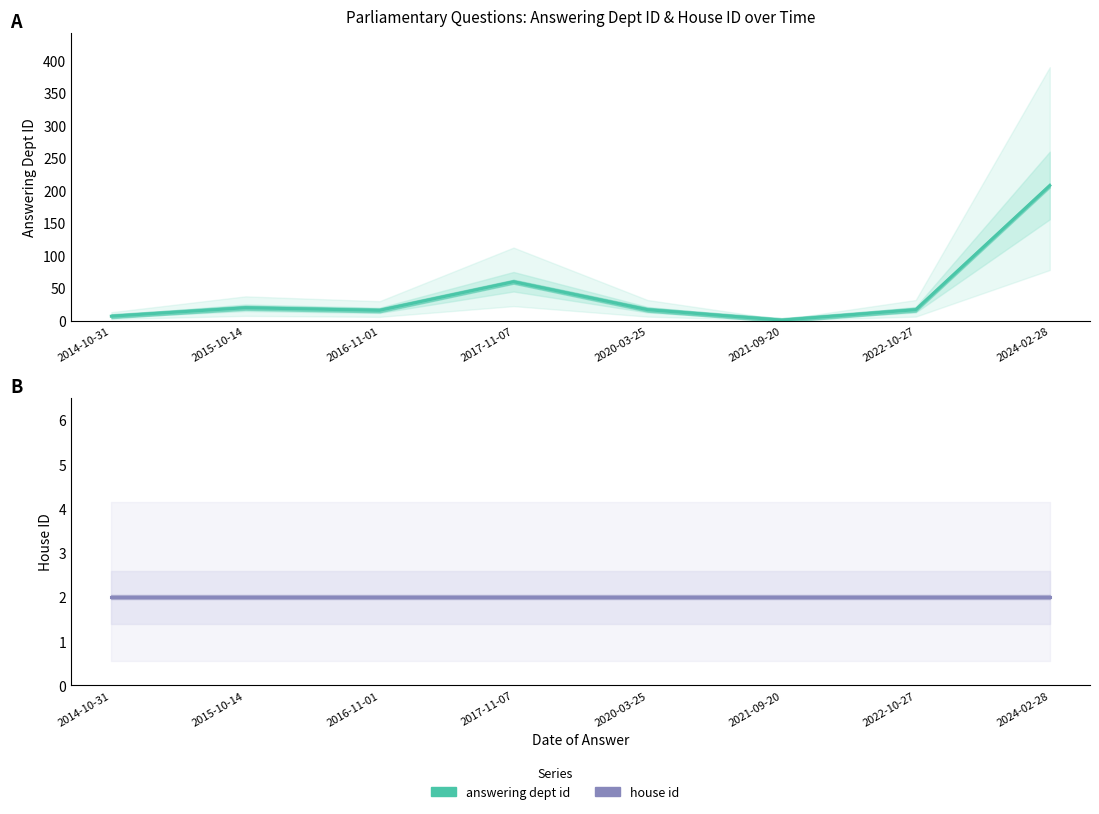

The house id series shows 2 at 2024-02-28. True or false?

True